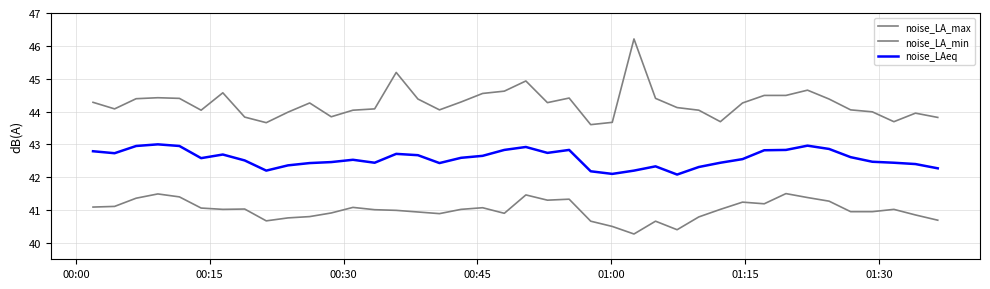

What is the maximum value shown in the chart?

46.2